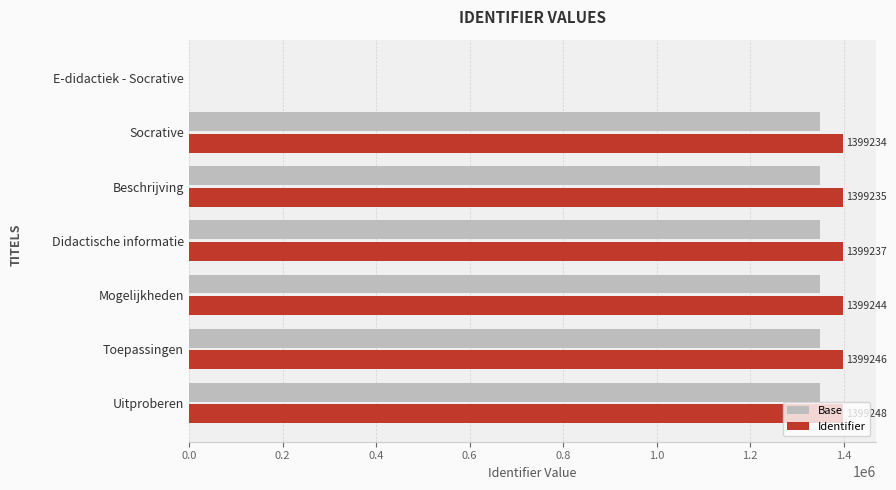

Between E-didactiek - Socrative and Beschrijving, which series saw the biggest shift?

Identifier